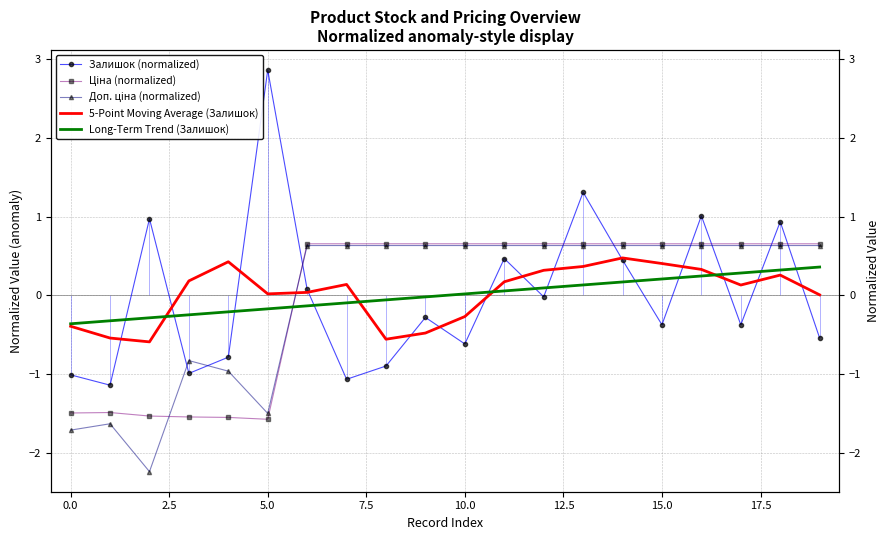

True or false: Залишок (normalized) has more than 0 points higher than both neighbors.

True